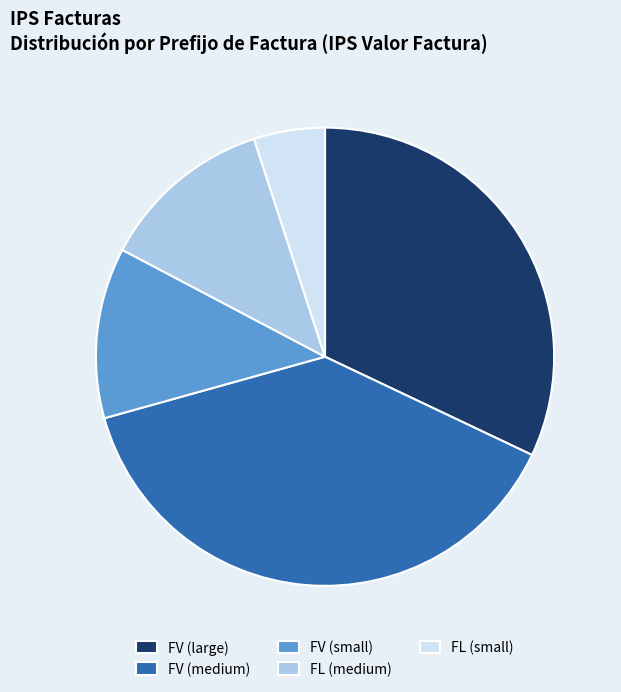

Approximately how many times larger is the value at FL (small) compared to FV (small)?

0.4